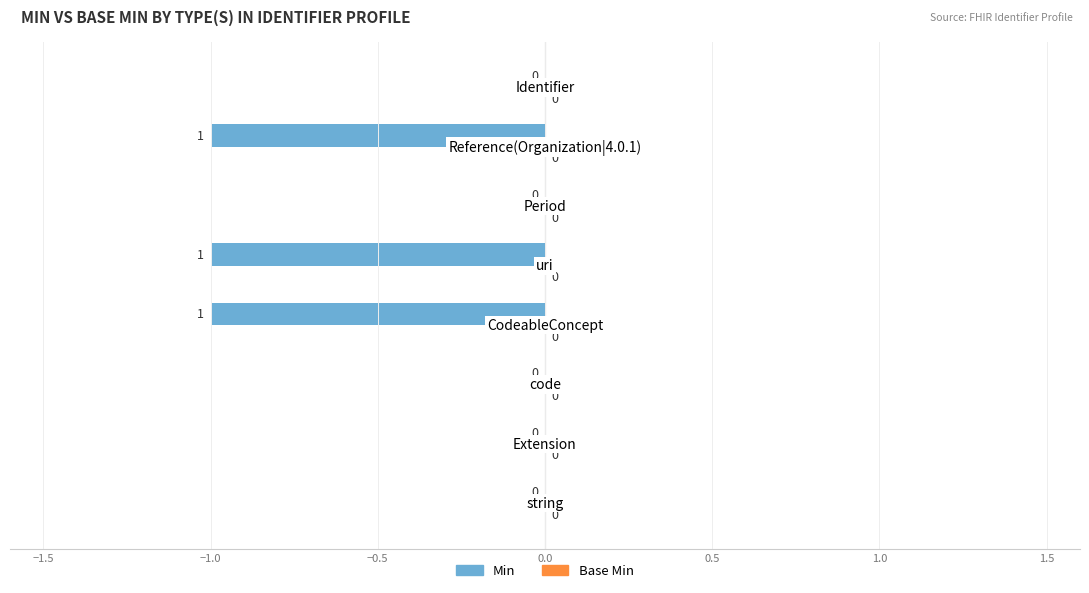

How many distinct data groups are displayed?

1